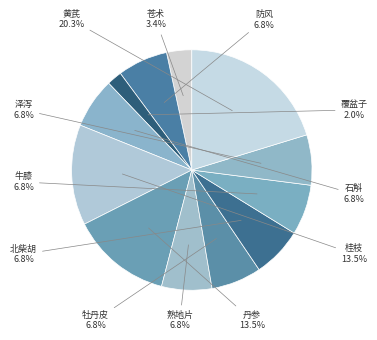

Count the number of slices in the pie.

12